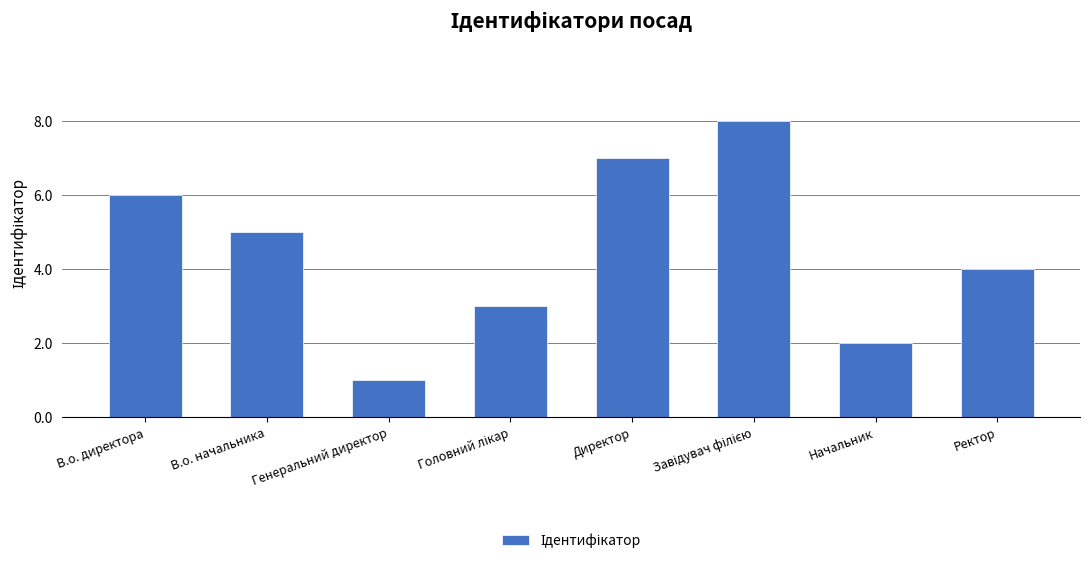

How many values are below 5?

4